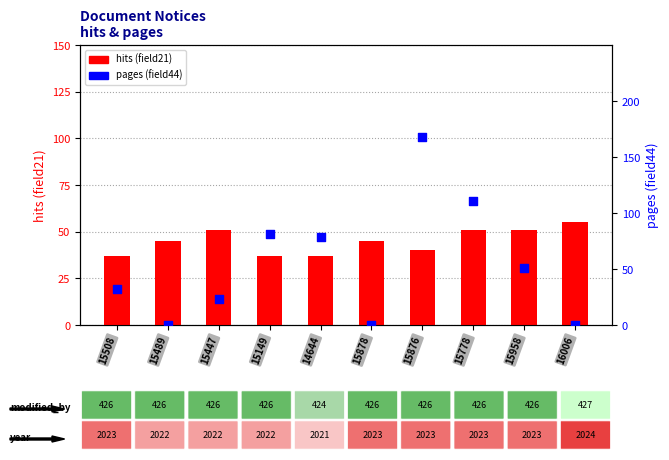

Is the value of hits (field21) at 15878 greater than the value of pages (field44) at 14644?

No